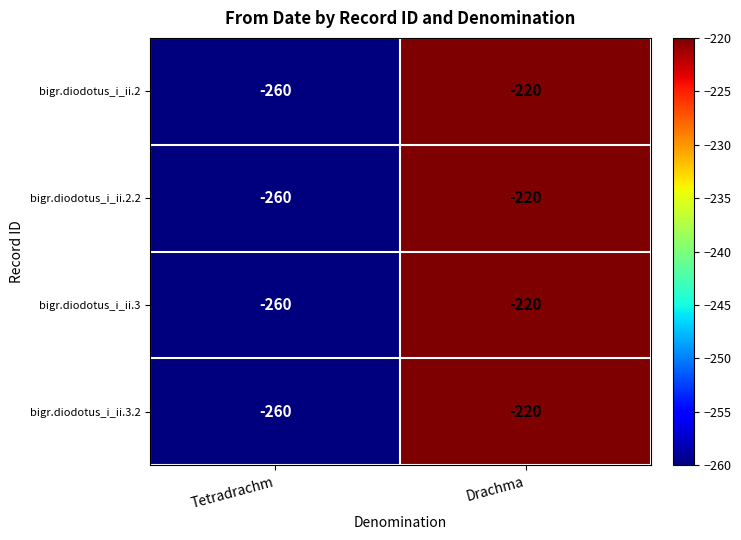

What is the difference between the maximum and minimum values in the bigr.diodotus_i_ii.2.2 series?

40